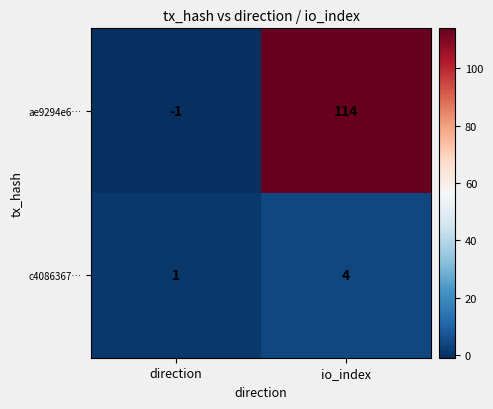

Reading right to left, transcribe all the data shown in this chart.

ae9294e6…: io_index=114	direction=-1
c4086367…: io_index=4	direction=1